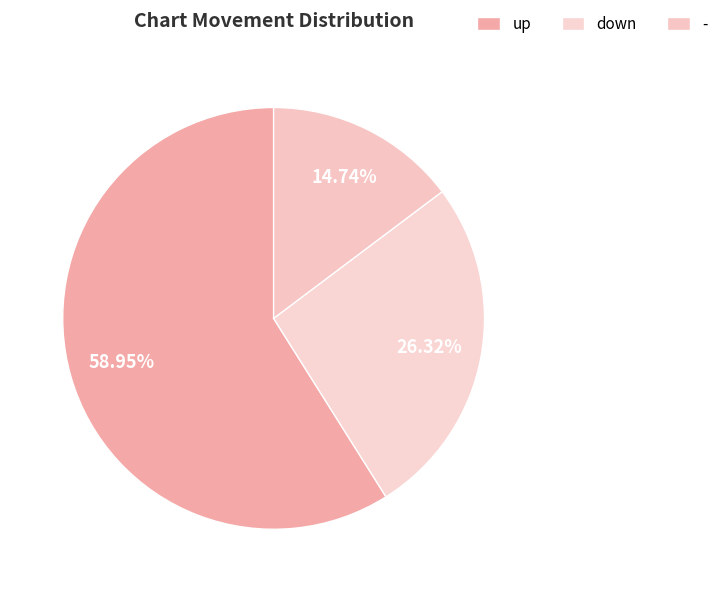

Does down represent more than half of the total?

No